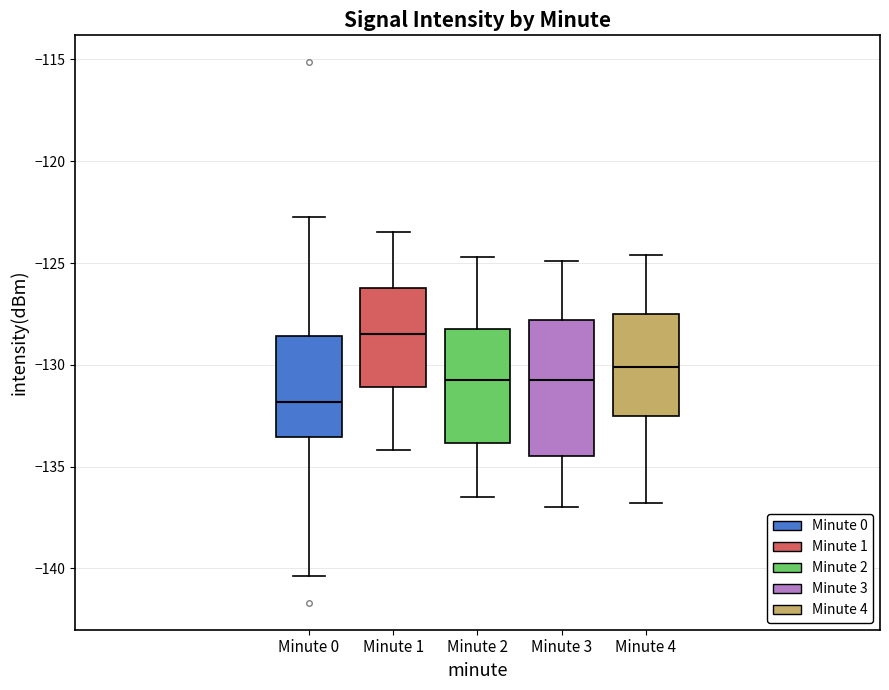

Which box has the highest median line?

Minute 1